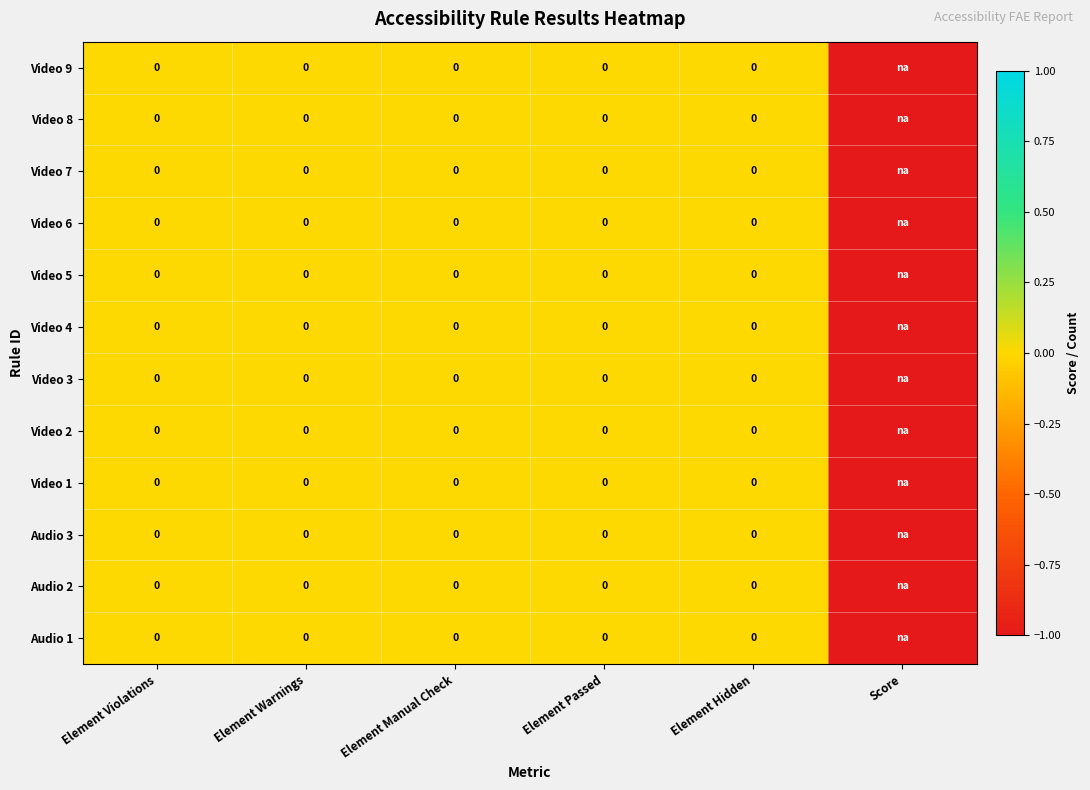

Is the value of Video 4 at Element Violations greater than the value of Video 9 at Element Manual Check?

No